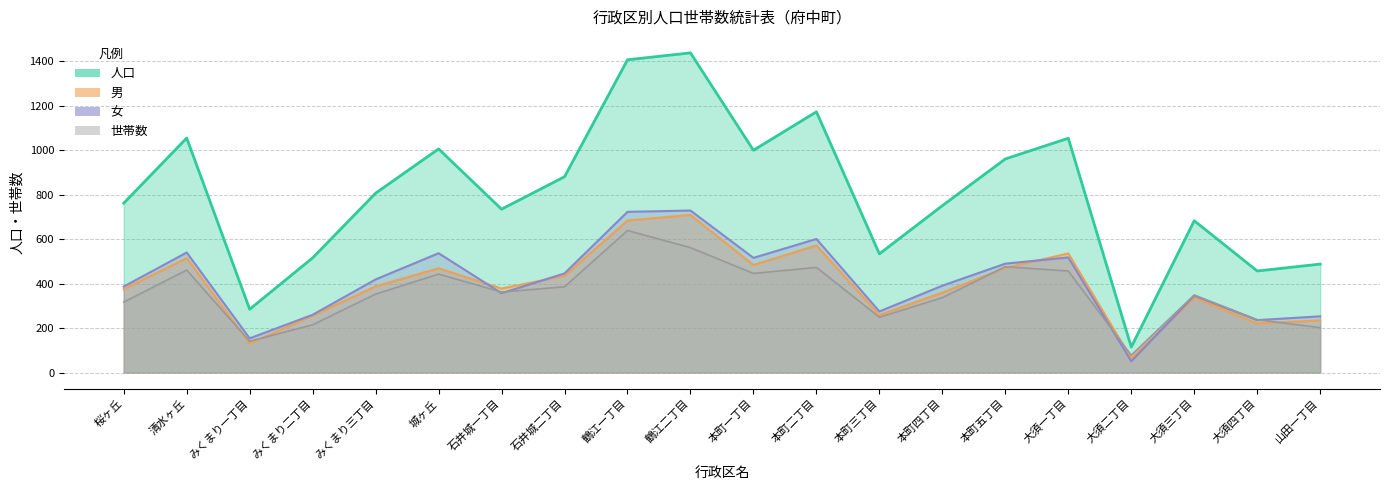

Is it true that 女 equals 516 at 本町一丁目?

True